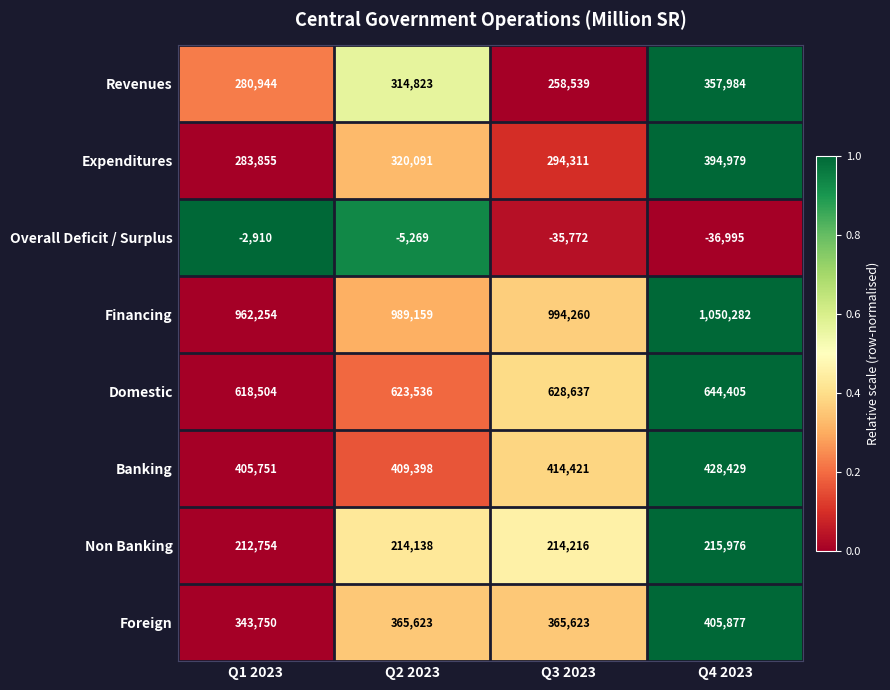

Which series has the widest spread of values?

Expenditures